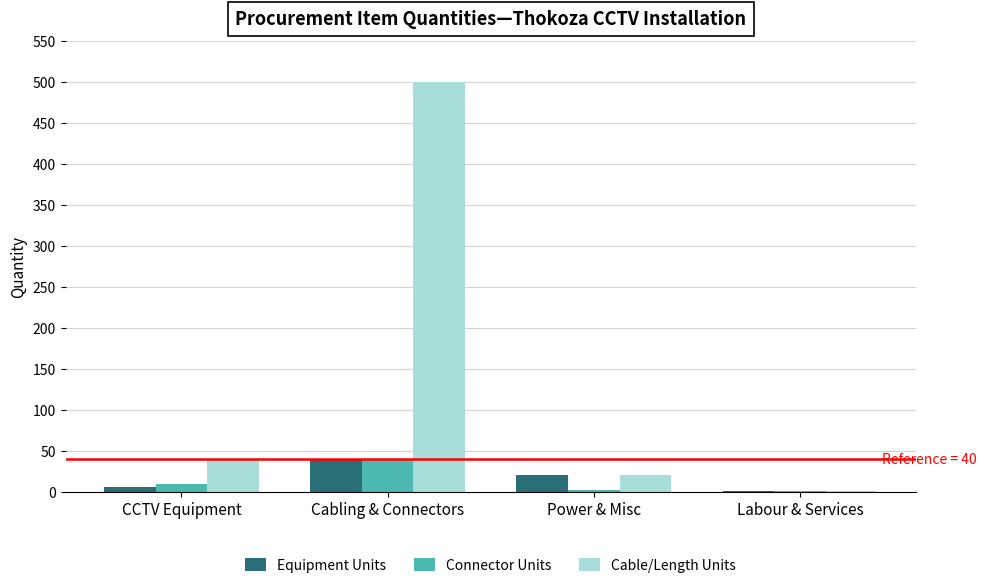

The value of Cable/Length Units at Power & Misc is 20. True or false?

True